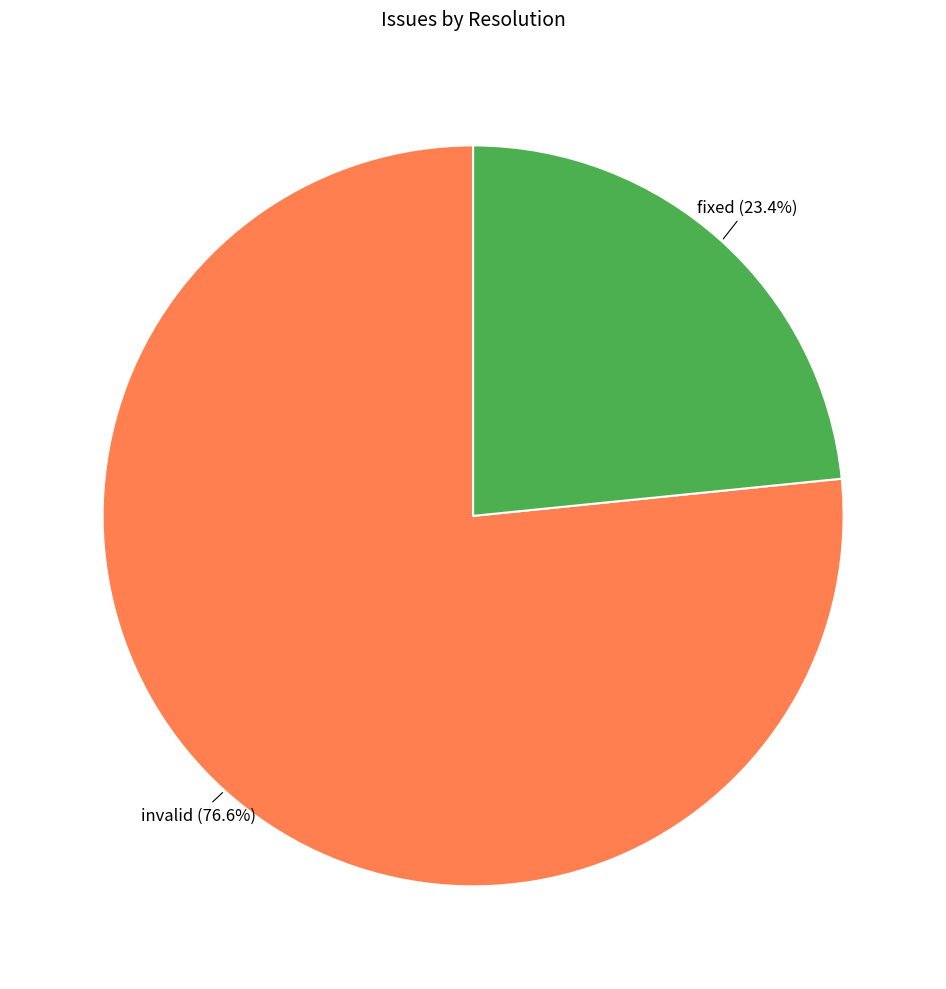

Count the number of slices in the pie.

2